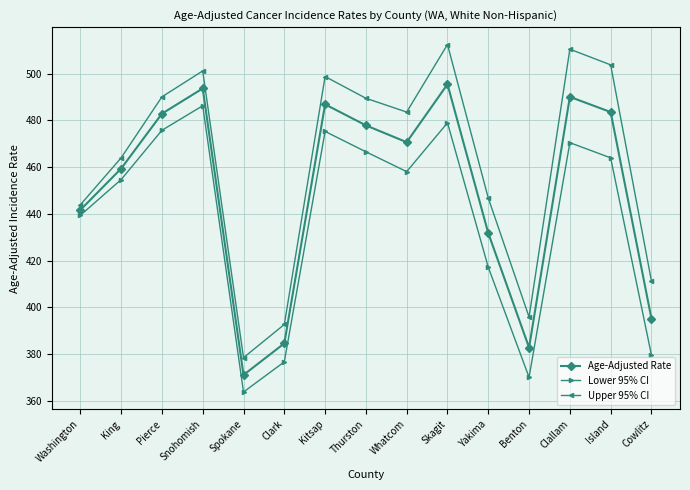

Where is Lower 95% CI nearest to the value 425?

Yakima